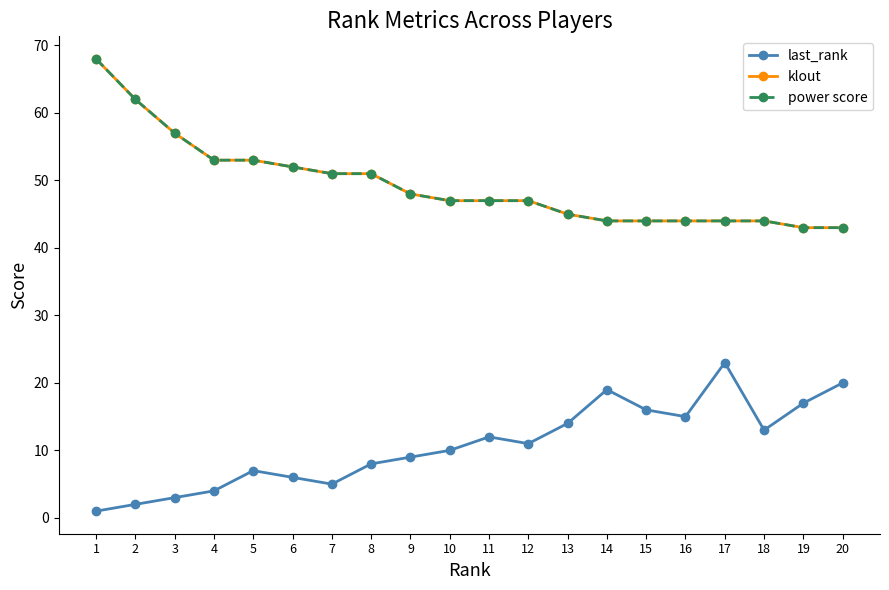

The value of last_rank at 16 is 15. True or false?

True